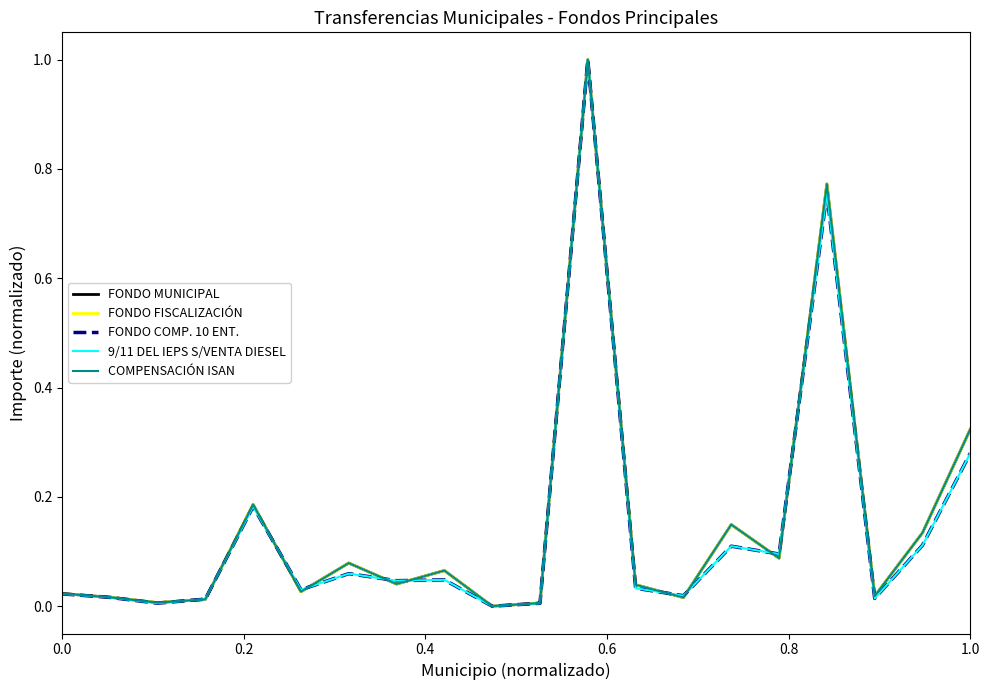

True or false: COMPENSACIÓN ISAN has more than 2 points higher than both neighbors.

True